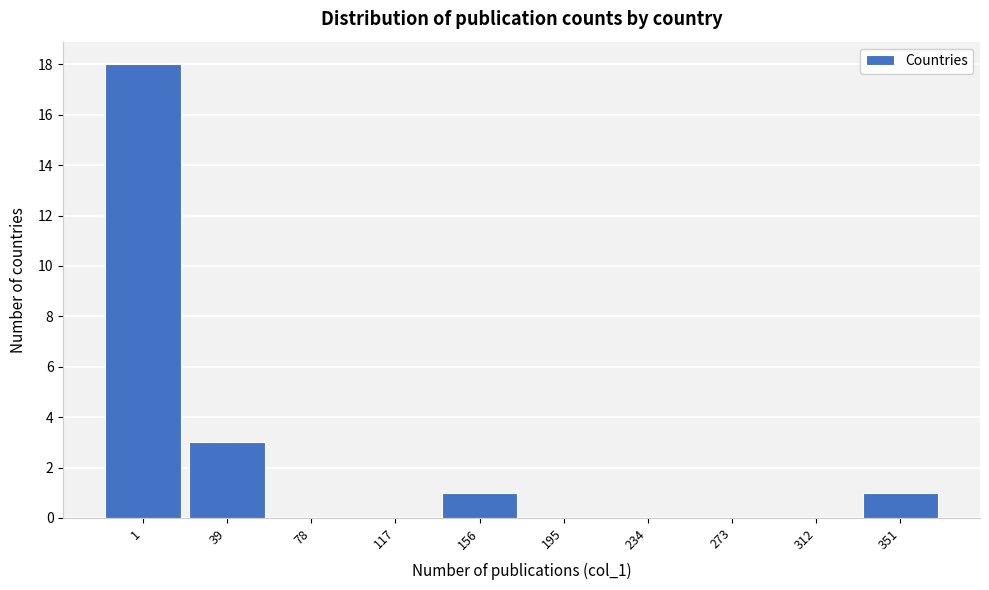

Reading left to right, transcribe all the data shown in this chart.

1=18	39=3	78=0	117=0	156=1	195=0	234=0	273=0	312=0	351=1